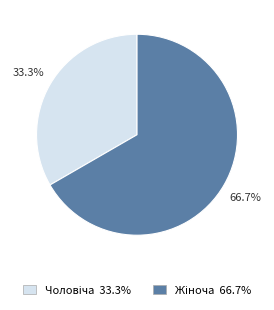

How many segments does this pie chart have?

2